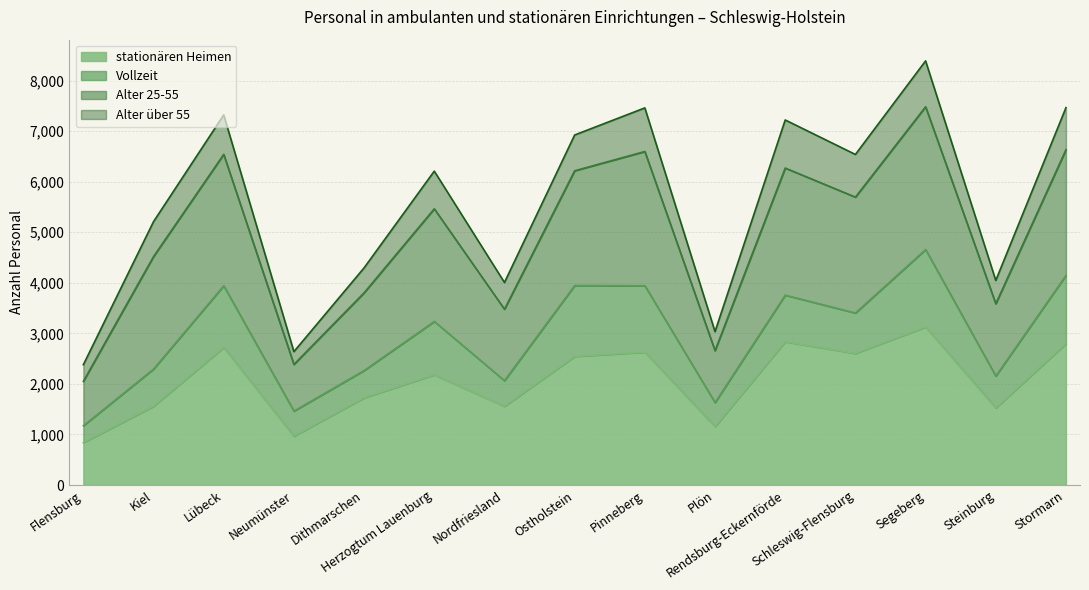

Does the chart display data point markers on the line(s)?

No